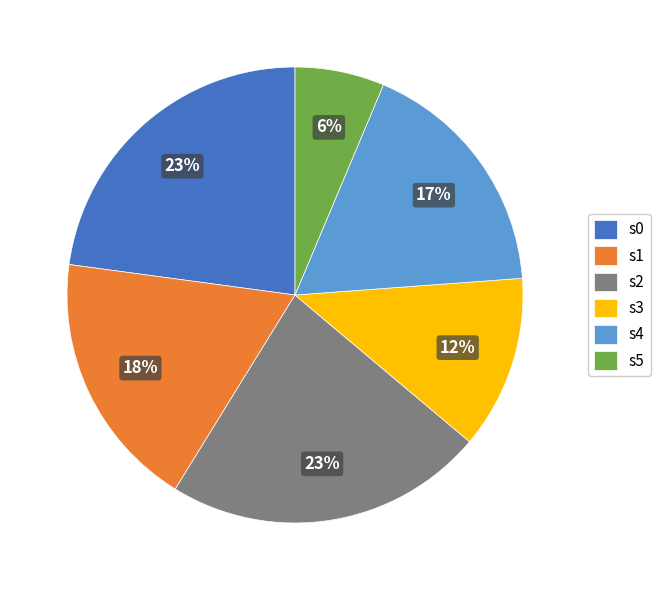

Does s5 represent more than half of the total?

No